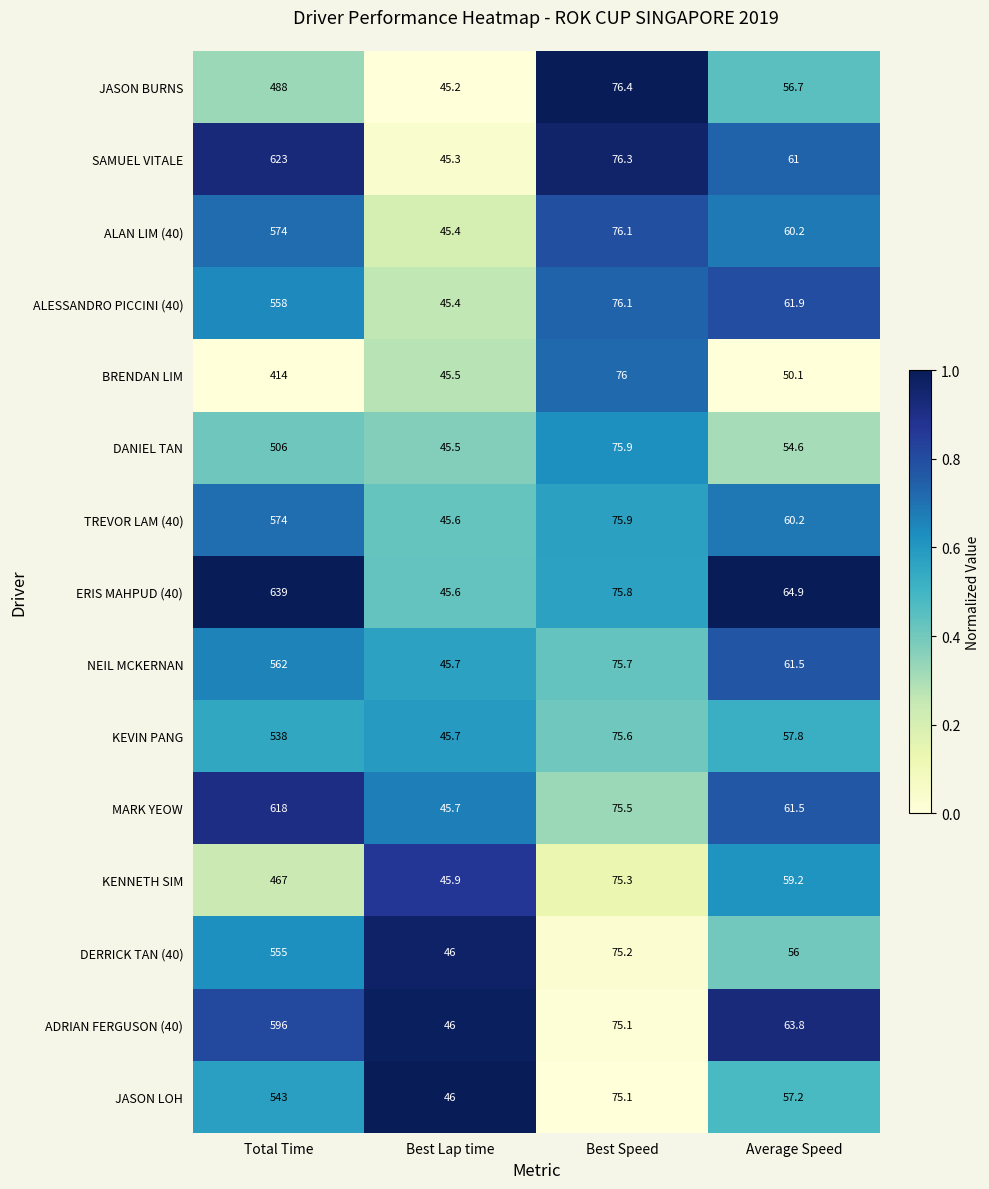

Read the NEIL MCKERNAN value at Best Lap time.

45.7